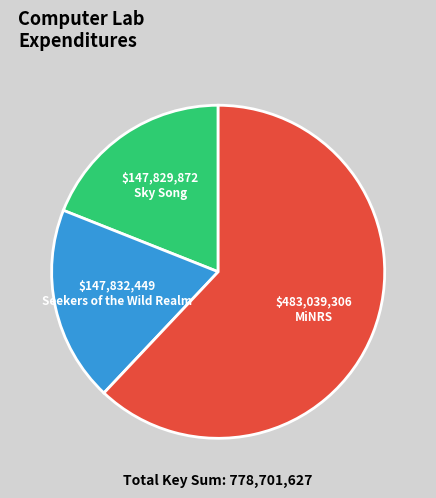

True or false: Sky Song accounts for 10% of the total.

False